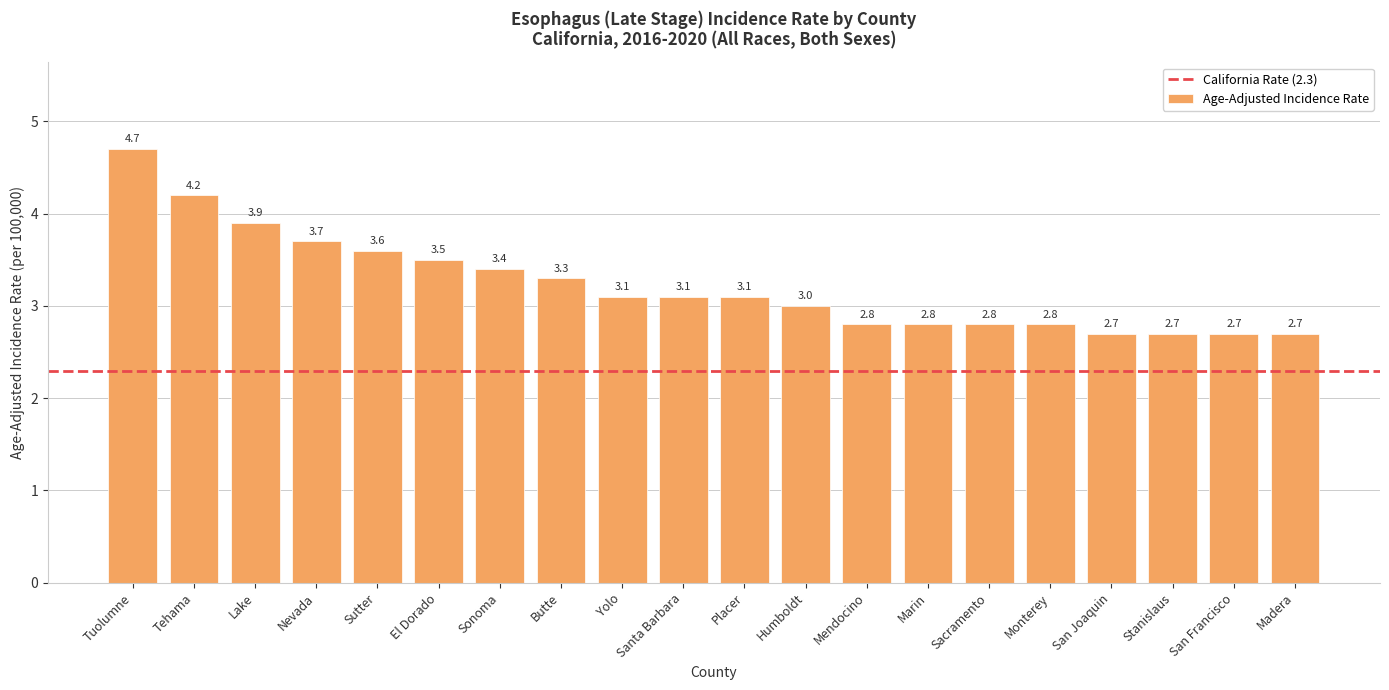

What position from the right is Tuolumne?

20